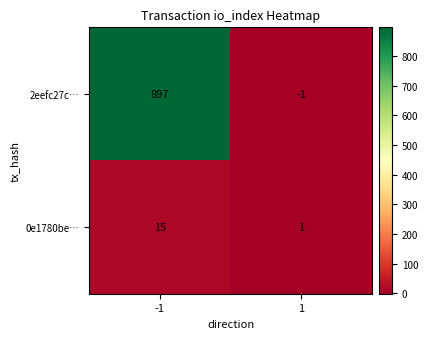

How many categories are shown in the chart?

2